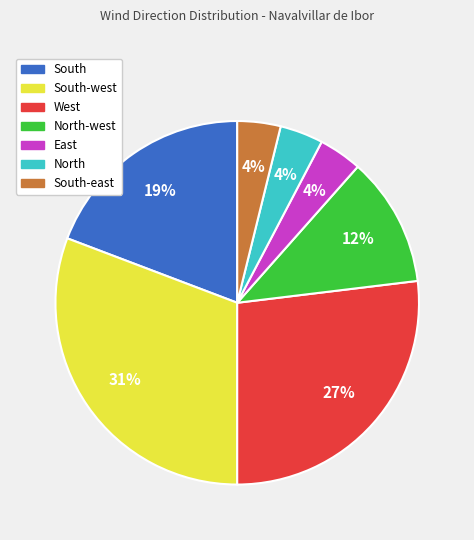

To the nearest percent, what is the difference between the largest and smallest slice percentages?

27%